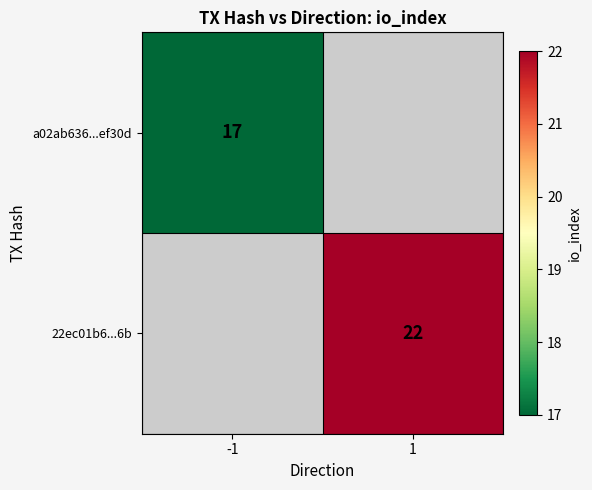

At which category does the chart reach its minimum across all series?

-1